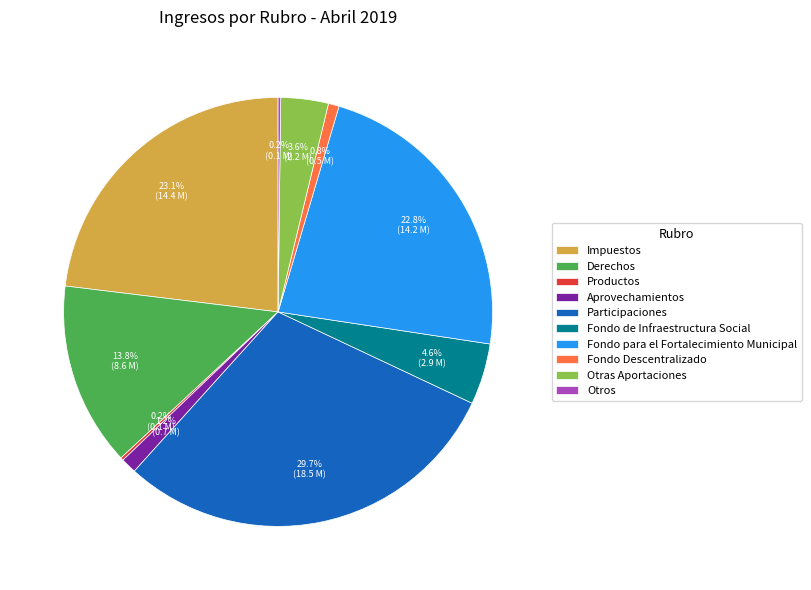

What is the largest slice in the pie chart?

Participaciones